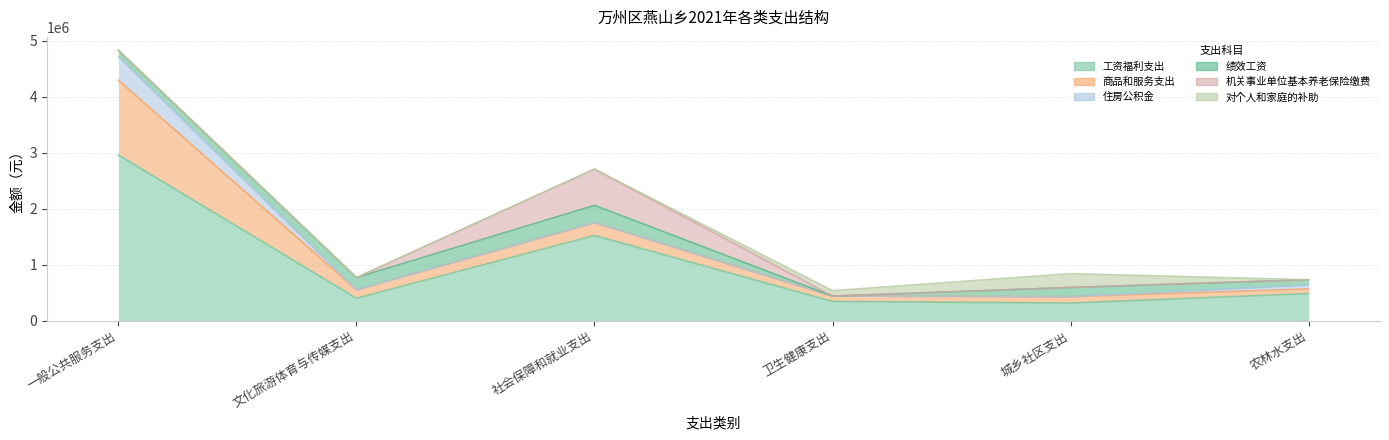

List the labels in order of 住房公积金 value, smallest first.

文化旅游体育与传媒支出, 社会保障和就业支出, 卫生健康支出, 城乡社区支出, 农林水支出, 一般公共服务支出